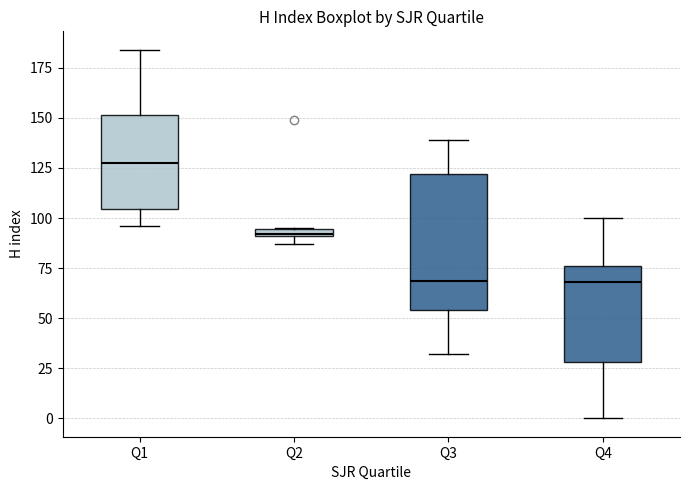

Comparing the boxes themselves (not the whiskers), which one is the tallest?

Q3